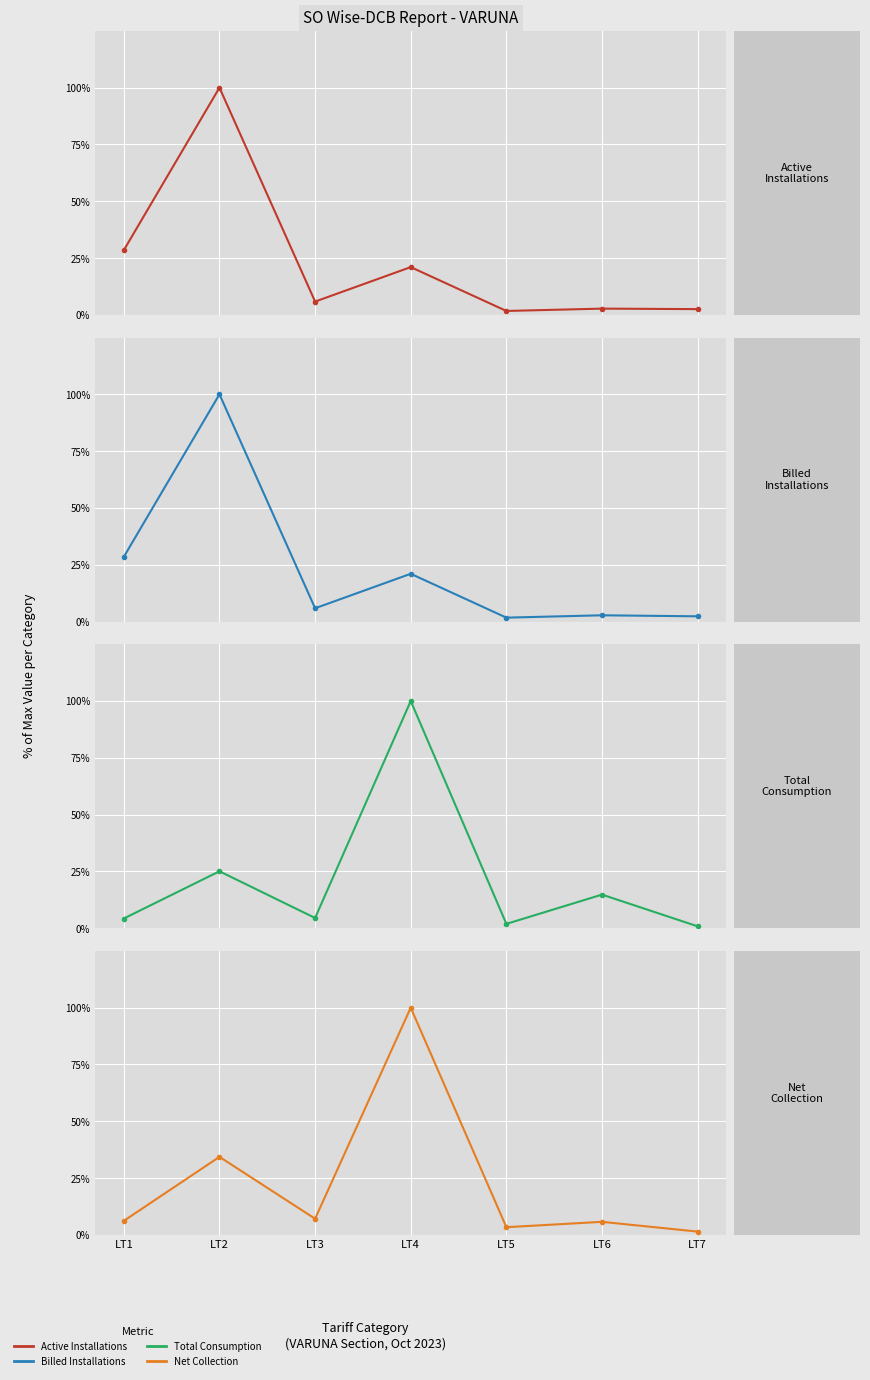

What is the minimum value for Billed Installations?

1.7